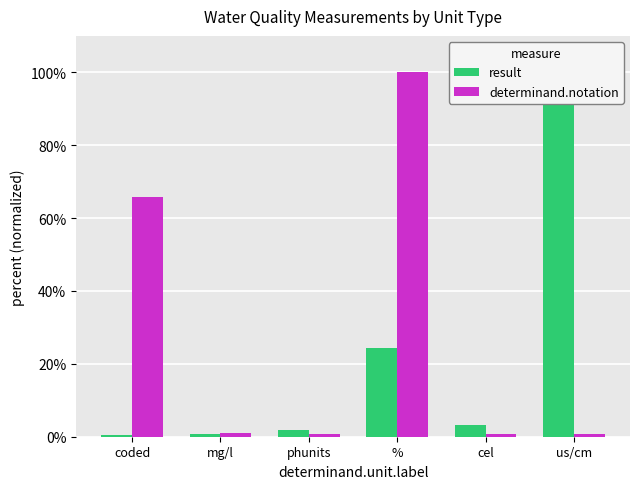

What is the difference between the highest and lowest values at phunits?

1.4